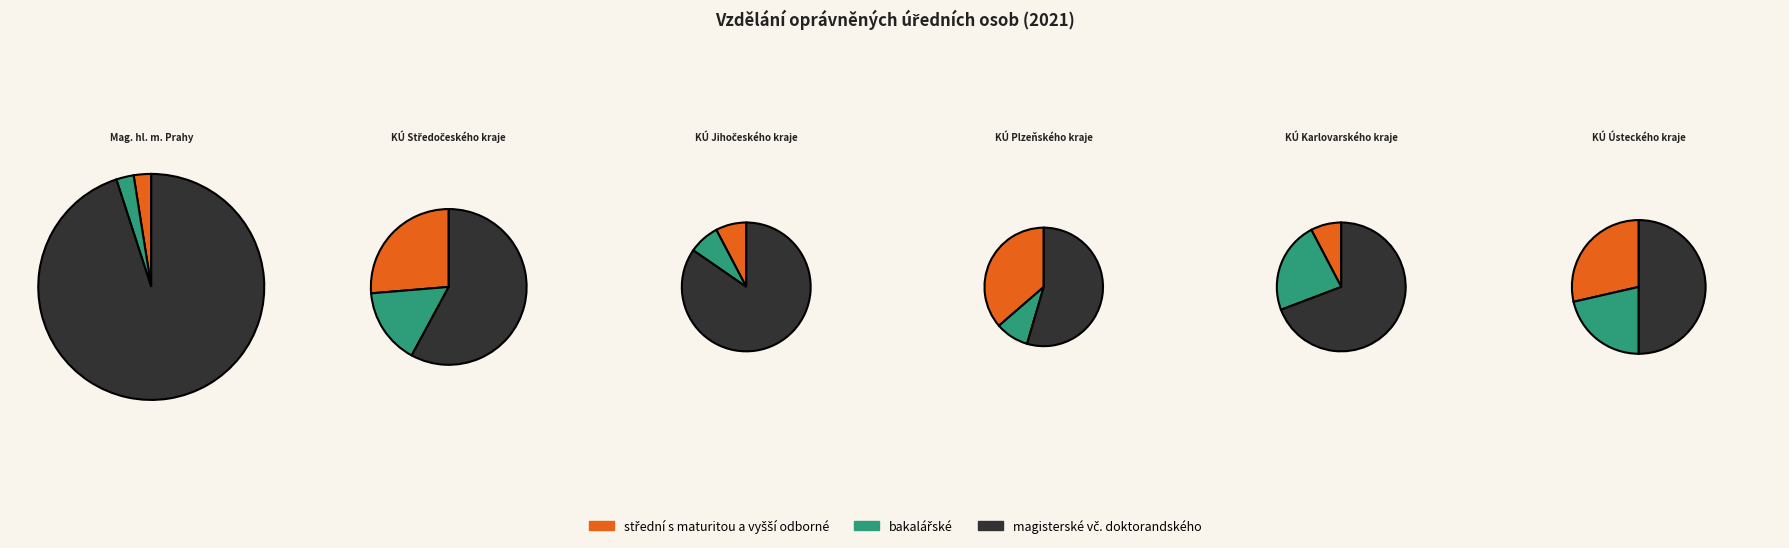

What percentage do bakalářské and střední s maturitou a vyšší odborné together represent?

5.0%